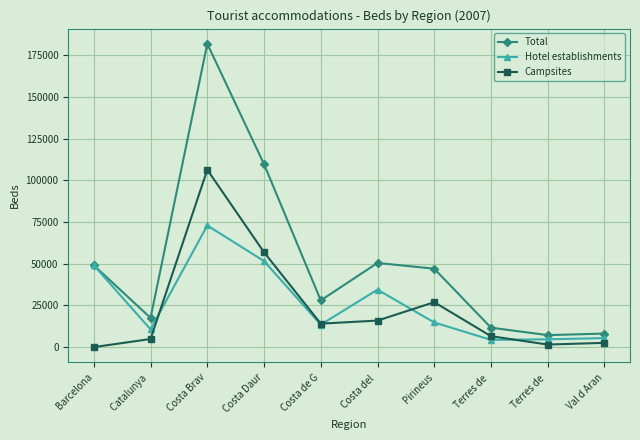

Which category has the lowest value across all series?

Barcelona